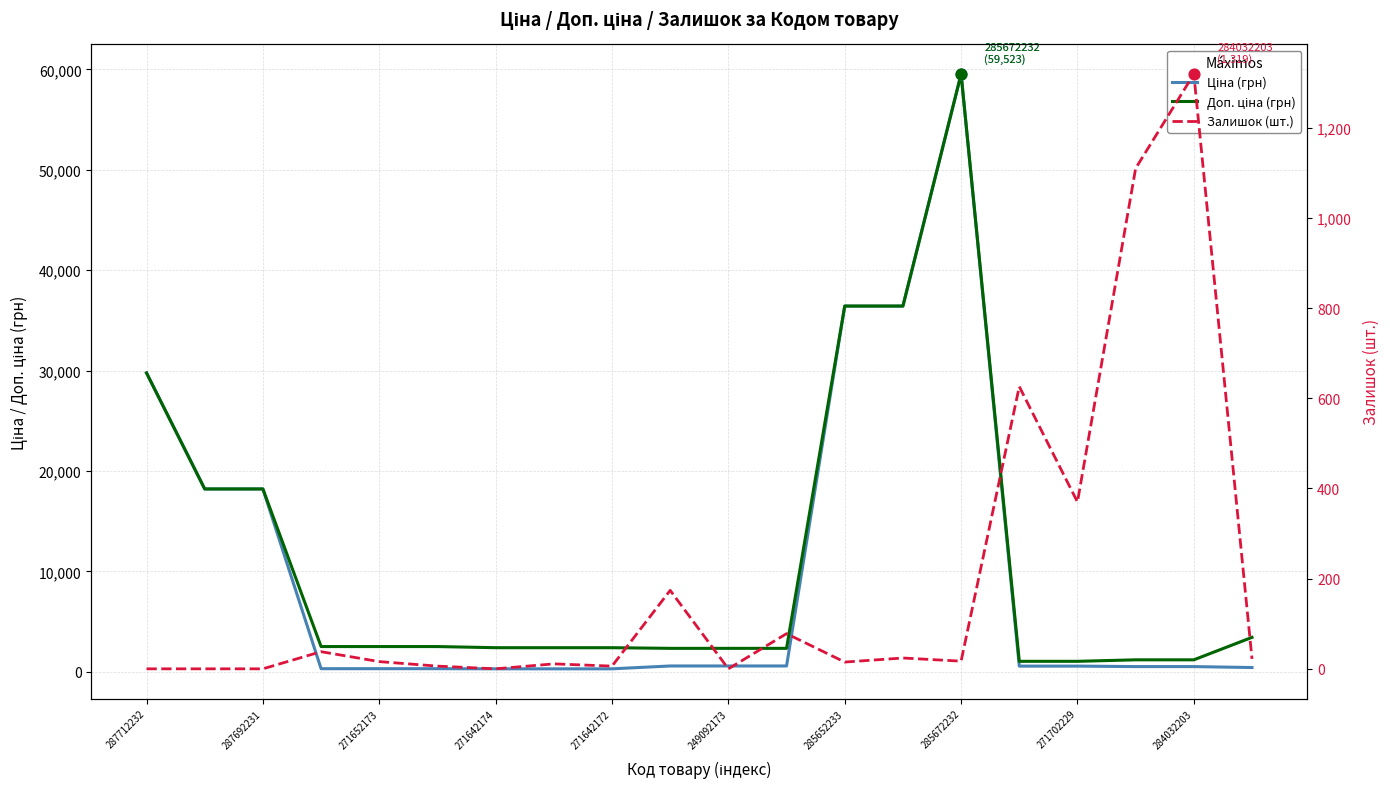

Which series contains the highest Y value?

Ціна (грн)